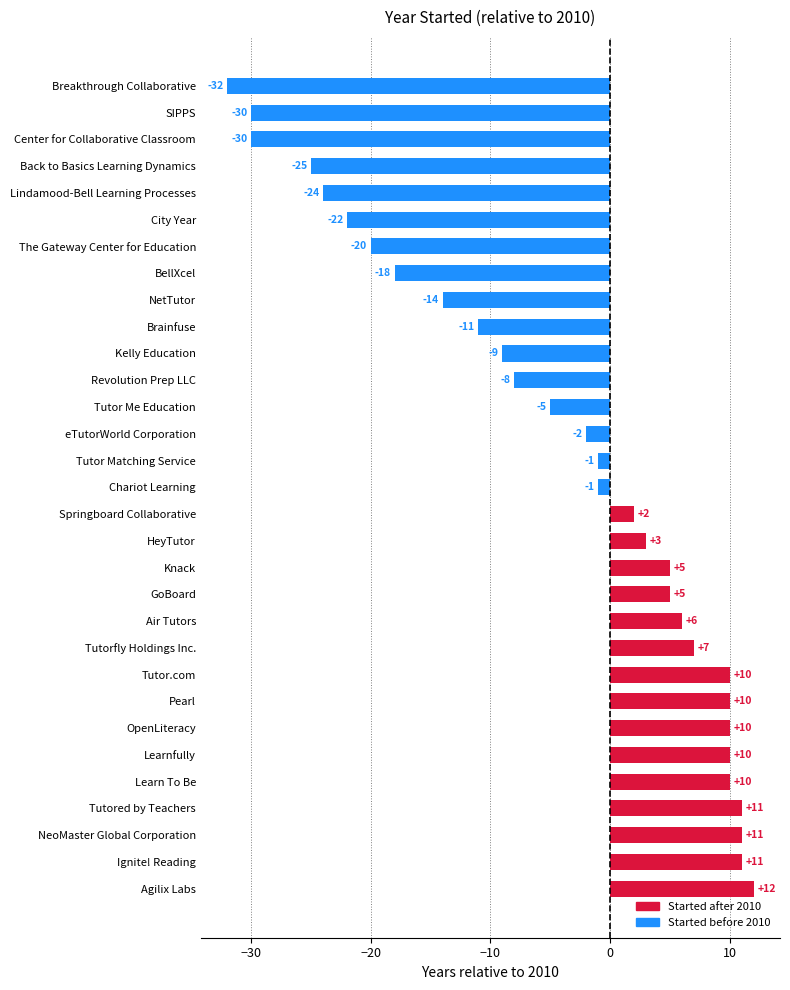

The chart shows a value of 11 at Tutored by Teachers. True or false?

True